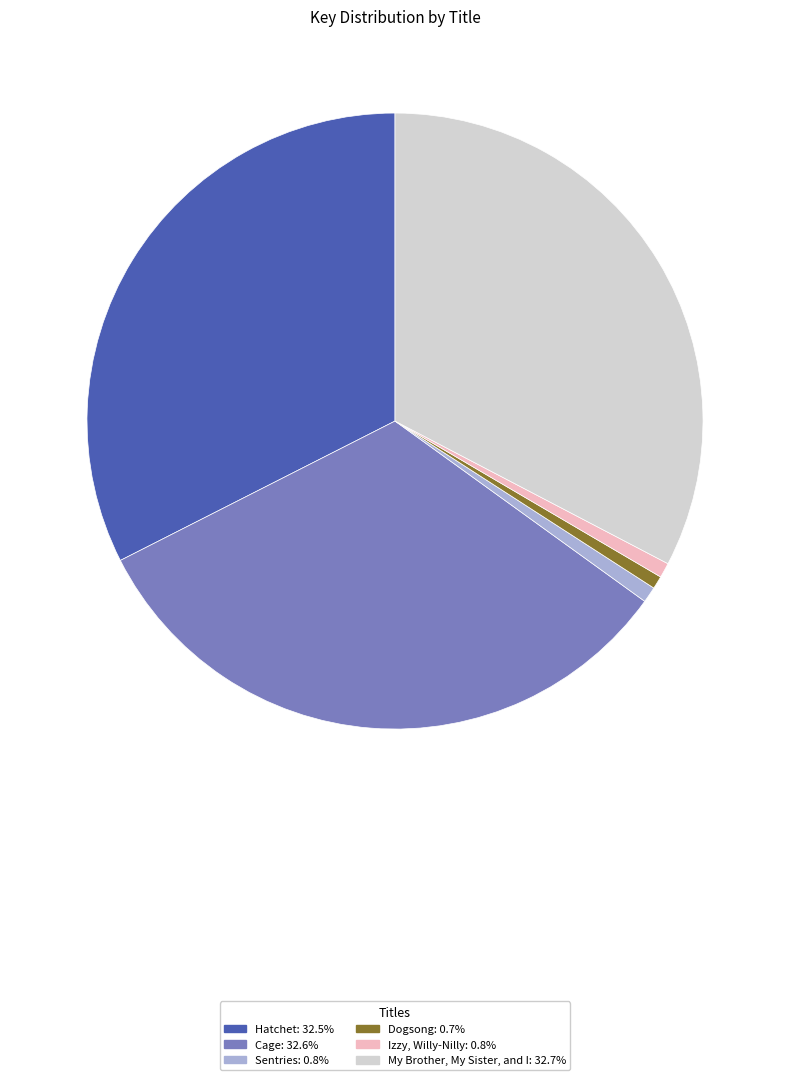

Is the sum of Izzy, Willy-Nilly: 0.8% and Sentries: 0.8% greater than half?

No